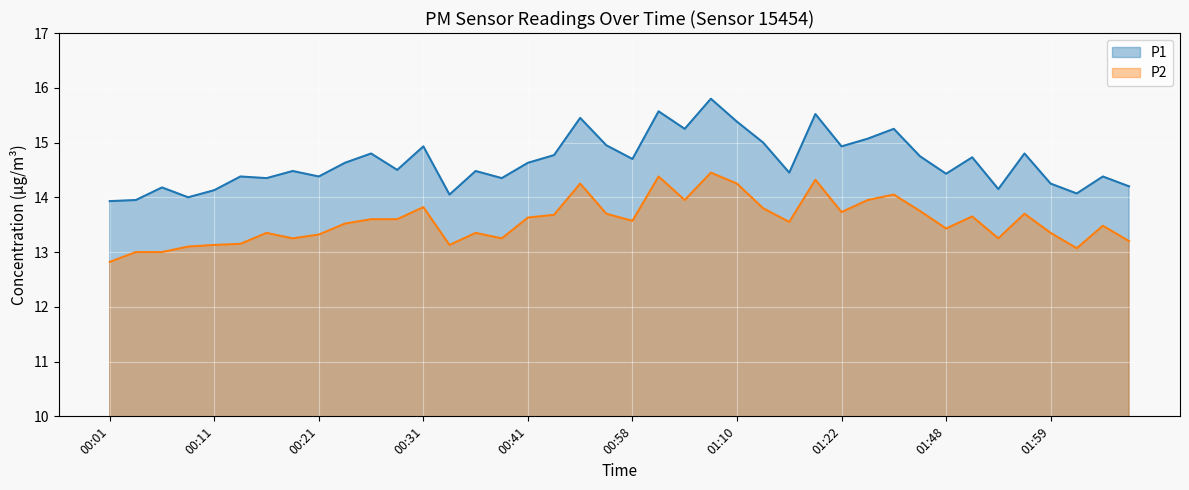

What is the difference between the highest and lowest values at 00:36?

1.1